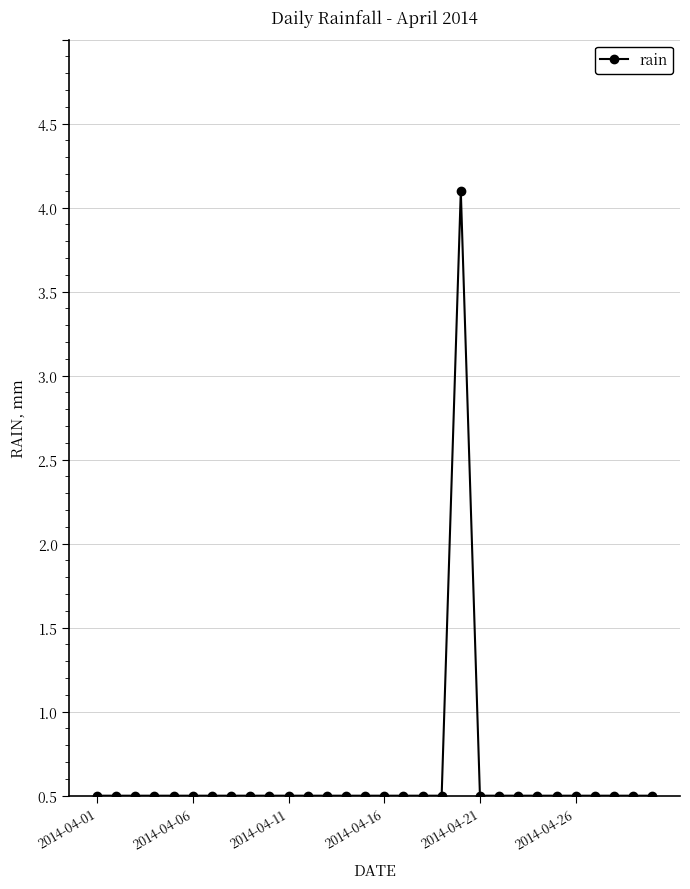

Does the chart have visible grid lines?

Yes